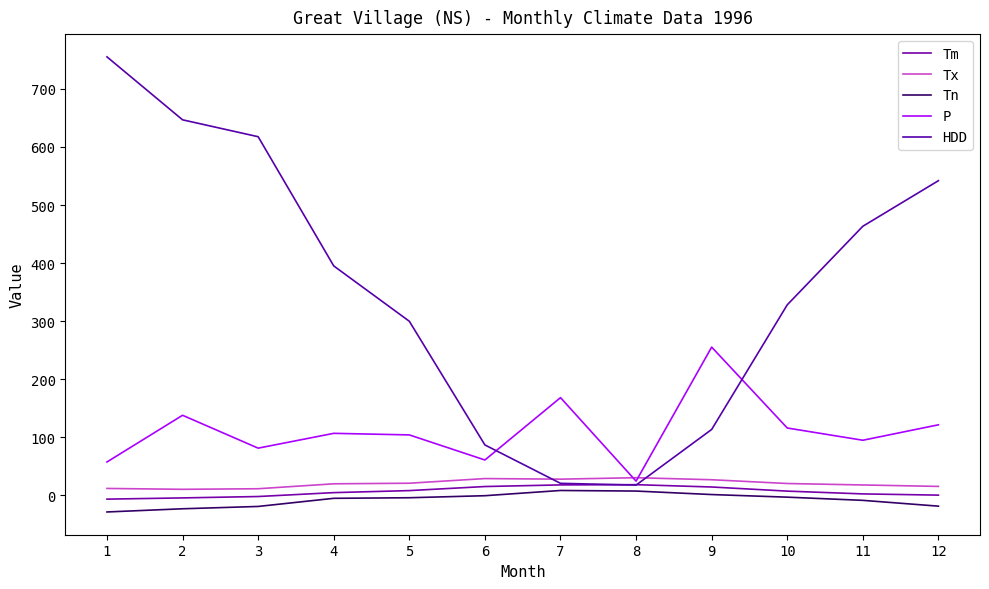

What is the difference between the second highest and minimum values in the HDD series?

629.0